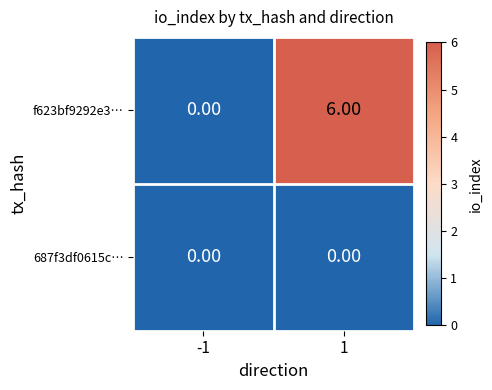

What is the difference between the f623bf9292e3… values at -1 and 1?

6